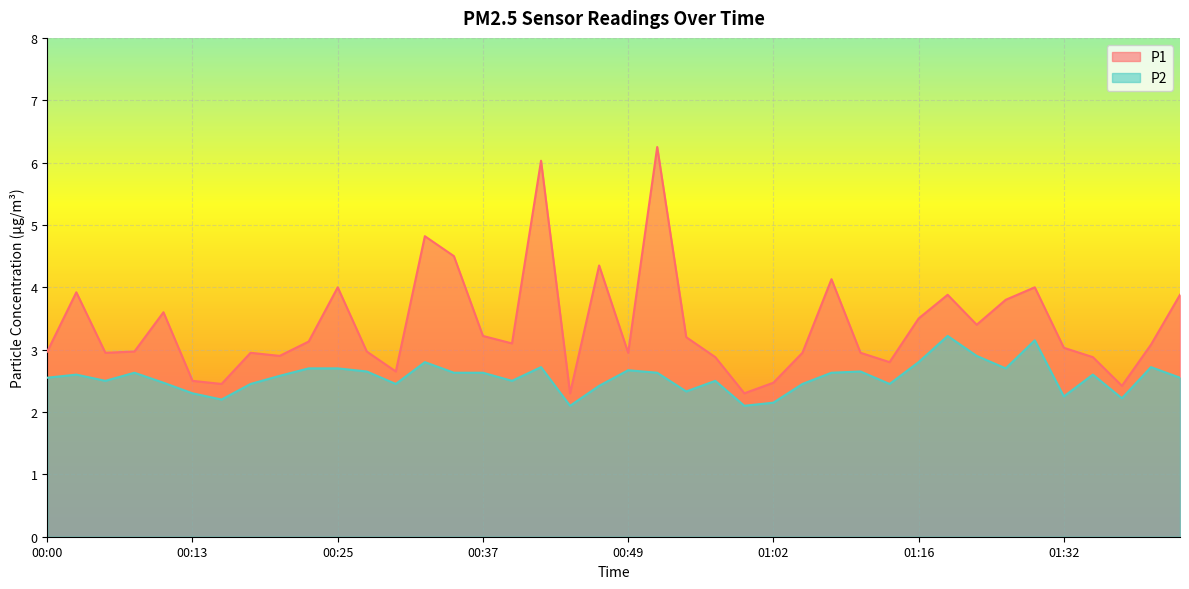

True or false: P2 and P1 intersect in this chart.

False